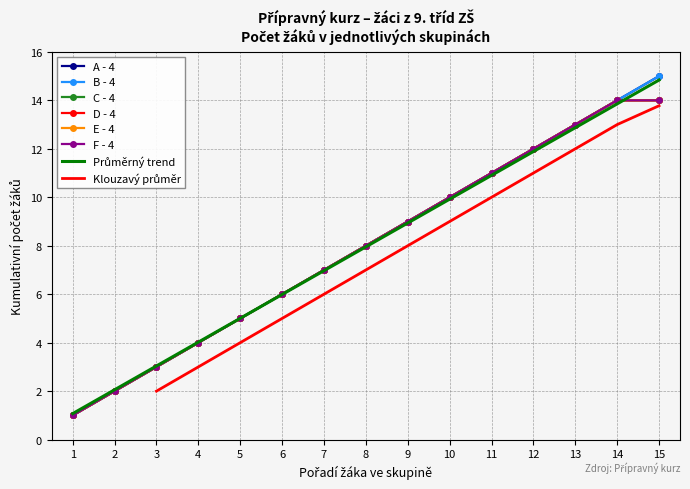

True or false: F - 4 and D - 4 intersect in this chart.

False